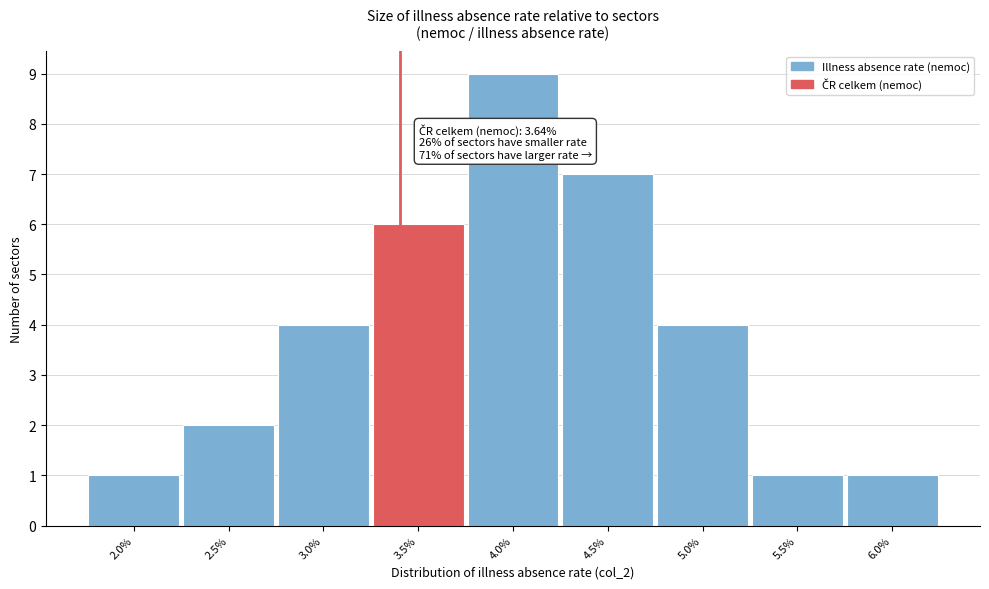

Reading left to right, extract all data points from this chart.

1	2	4	6	9	7	4	1	1